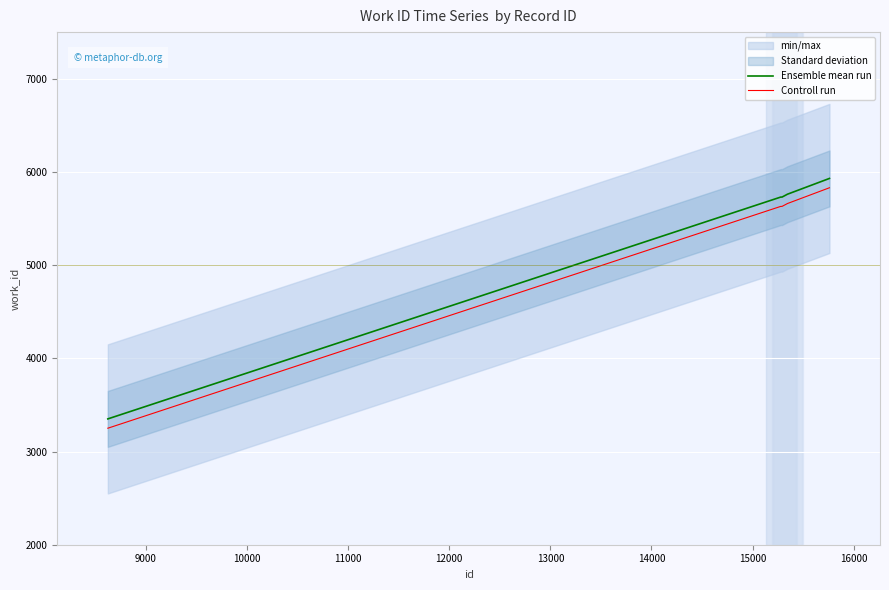

Reading left to right, transcribe all the data shown in this chart.

Ensemble mean run: 3350	5730	5730	5730	5730	5730	5758	5760	5763	5930
Controll run: 3250	5630	5630	5630	5630	5630	5658	5660	5663	5830